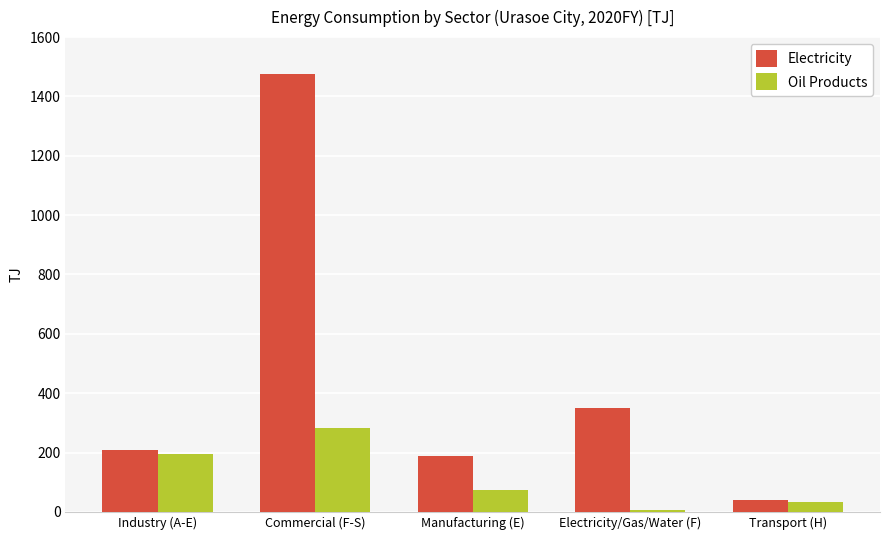

What is the sum of all Oil Products values?

591.9